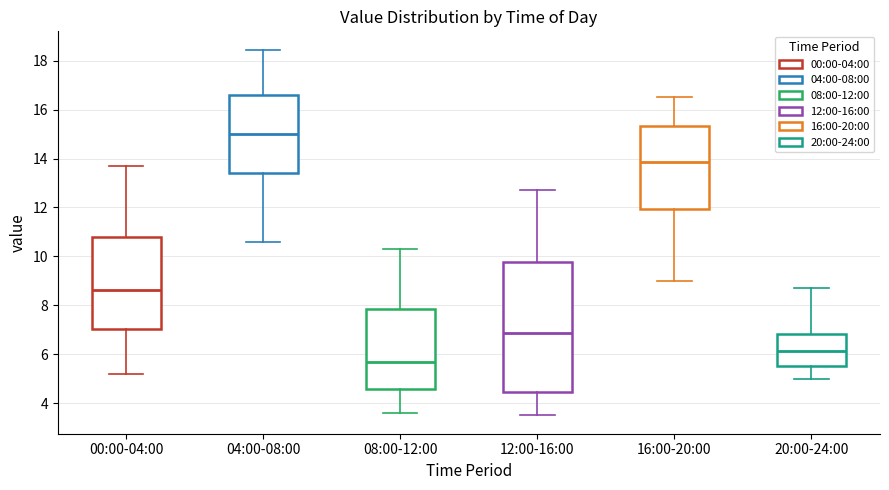

Reading left to right, transcribe this box plot: for each box, give where its median line is, the range the box spans, and where its two whiskers end, as read against the y-axis. The values are not printed on the chart, so give them approximately, as read against the axis.

00:00-04:00: median 8.6, box 7.0 to 10.8, whiskers 5.2 to 13.6
04:00-08:00: median 15.0, box 13.4 to 16.6, whiskers 10.6 to 18.4
08:00-12:00: median 5.8, box 4.6 to 7.8, whiskers 3.6 to 10.4
12:00-16:00: median 6.8, box 4.4 to 9.8, whiskers 3.6 to 12.8
16:00-20:00: median 13.8, box 12.0 to 15.4, whiskers 9.0 to 16.6
20:00-24:00: median 6.2, box 5.6 to 6.8, whiskers 5.0 to 8.8